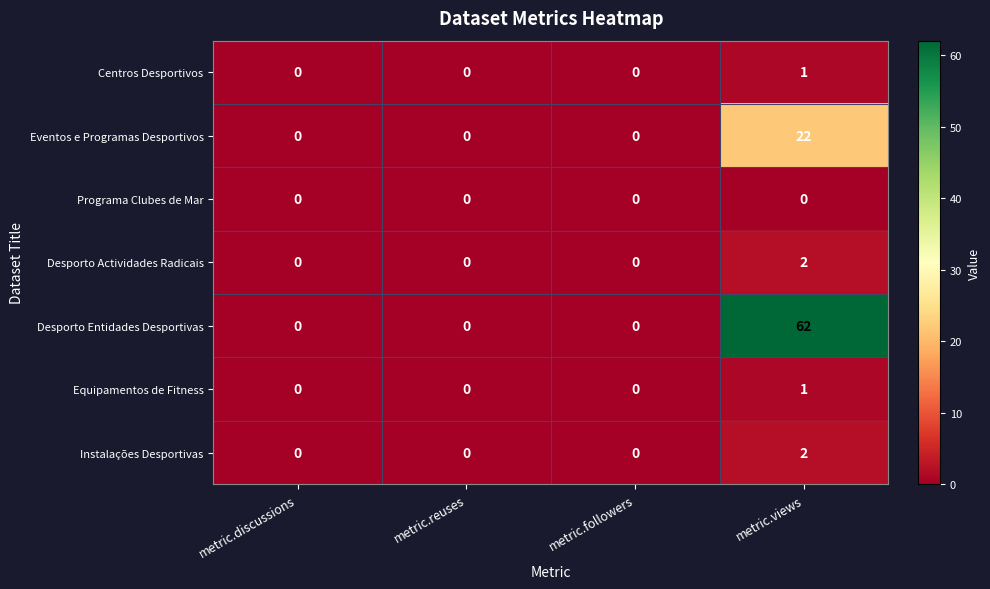

Which series changed the most between metric.followers and metric.views?

Desporto Entidades Desportivas